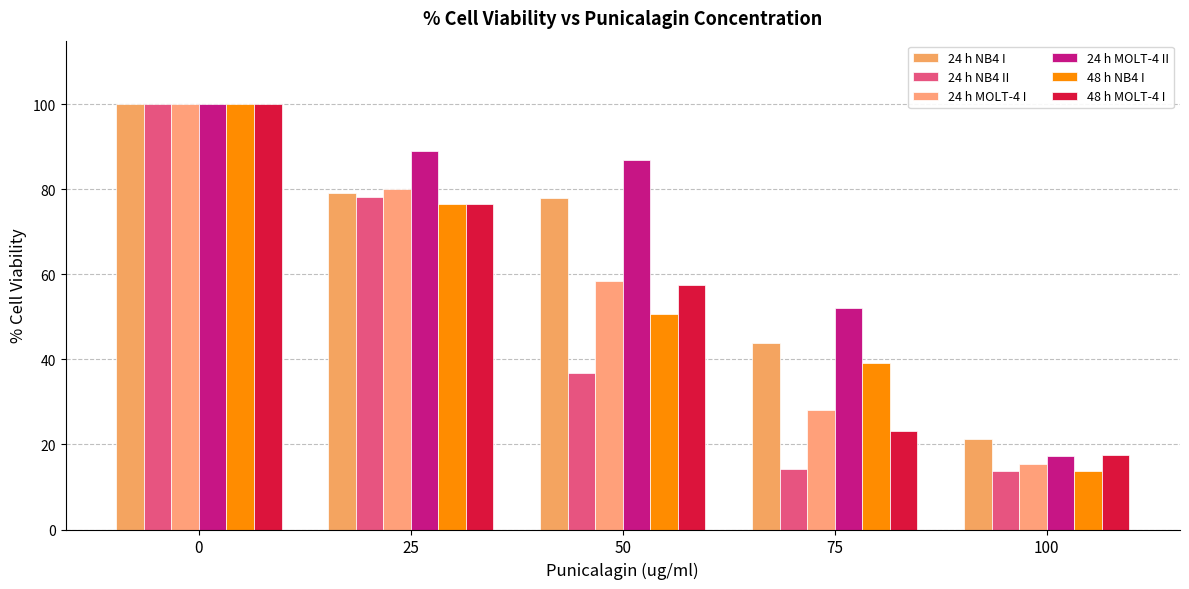

How many groups of bars are there?

5